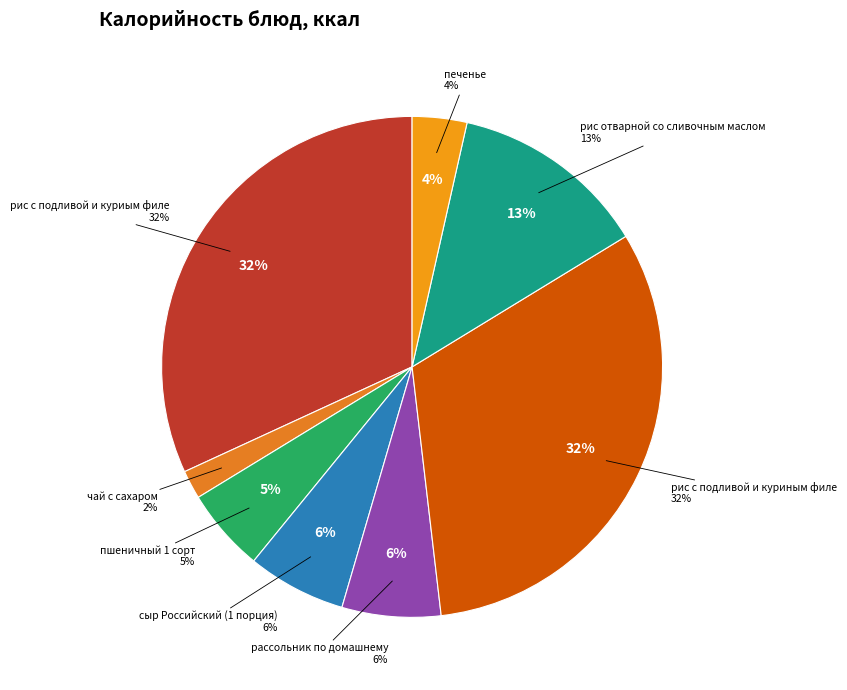

How many segments does this pie chart have?

8